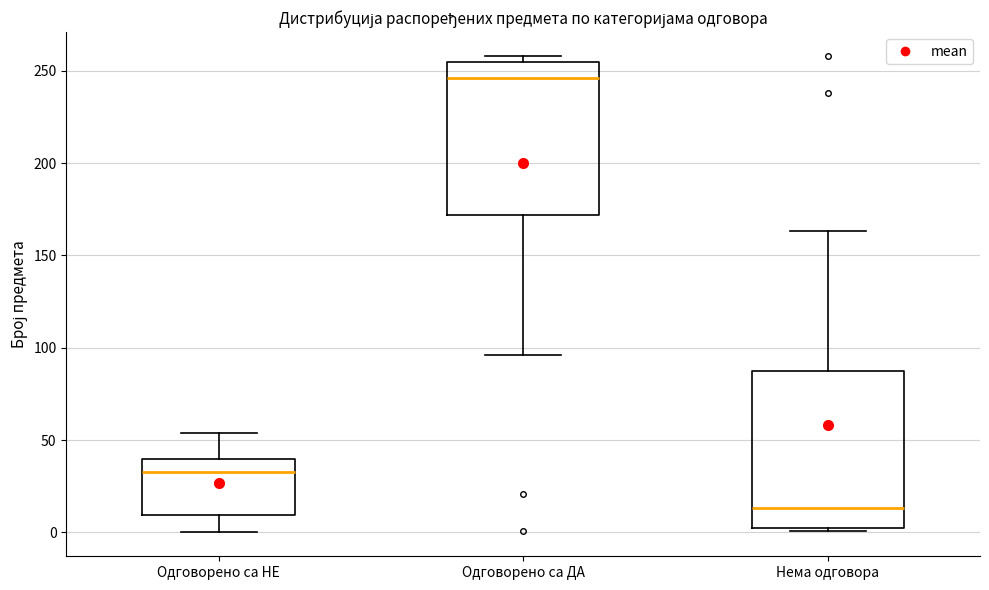

Reading left to right, read every box against the y-axis: the position of its median line, the range the box covers, and the ends of its whiskers. The values are not printed on the chart, so give them approximately, as read against the axis.

Одговорено са НЕ: median 35, box 10 to 40, whiskers 0 to 55
Одговорено са ДА: median 245, box 170 to 255, whiskers 95 to 260
Нема одговора: median 15, box 0 to 90, whiskers 0 to 165